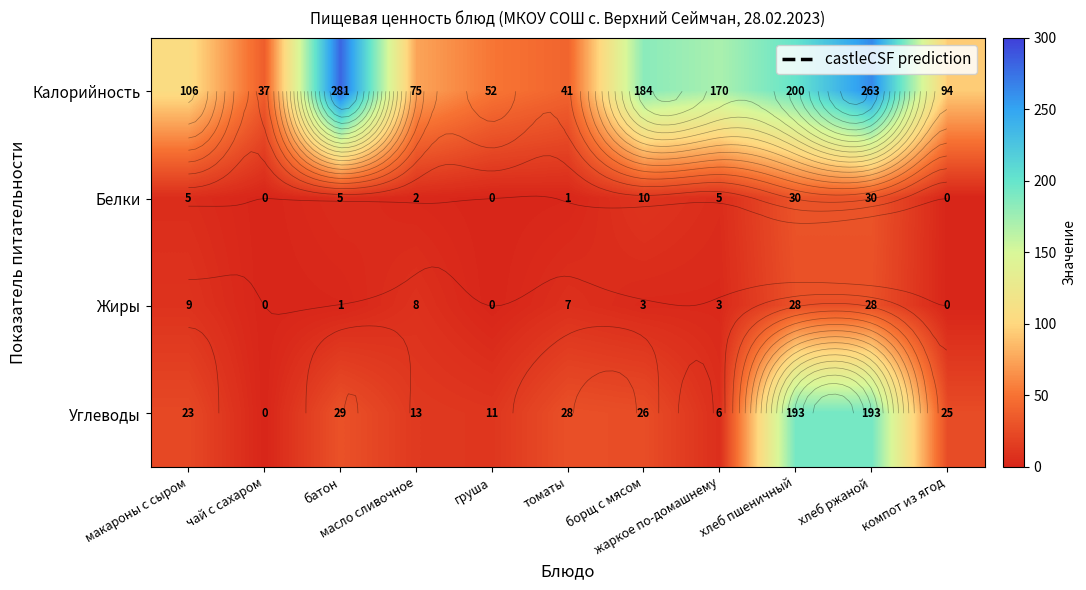

Rank the series at масло сливочное from lowest to highest value.

Белки, Жиры, Углеводы, Калорийность